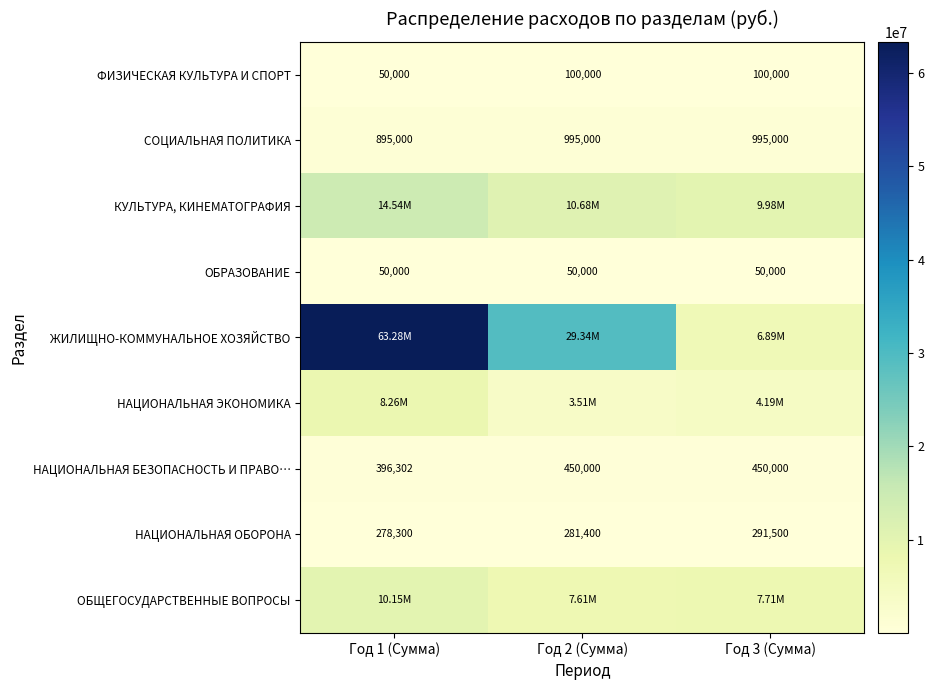

At which category is the sum across all series the highest?

Год 1 (Сумма)